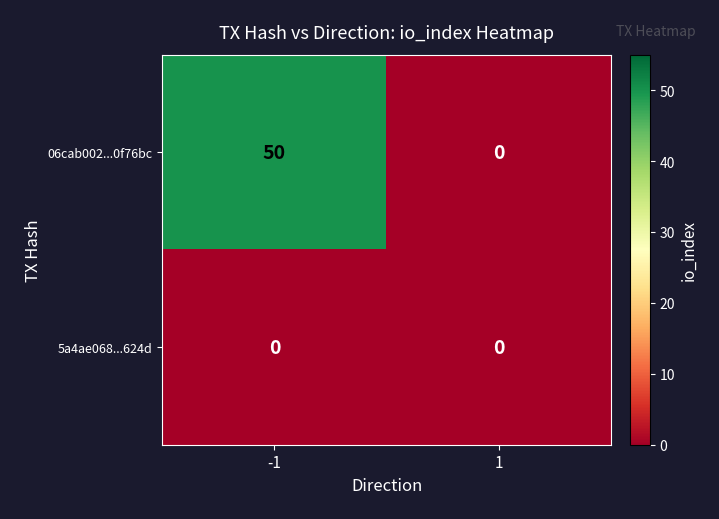

Reading left to right, transcribe all the data shown in this chart.

06cab002...0f76bc: 50	0
5a4ae068...624d: 0	0